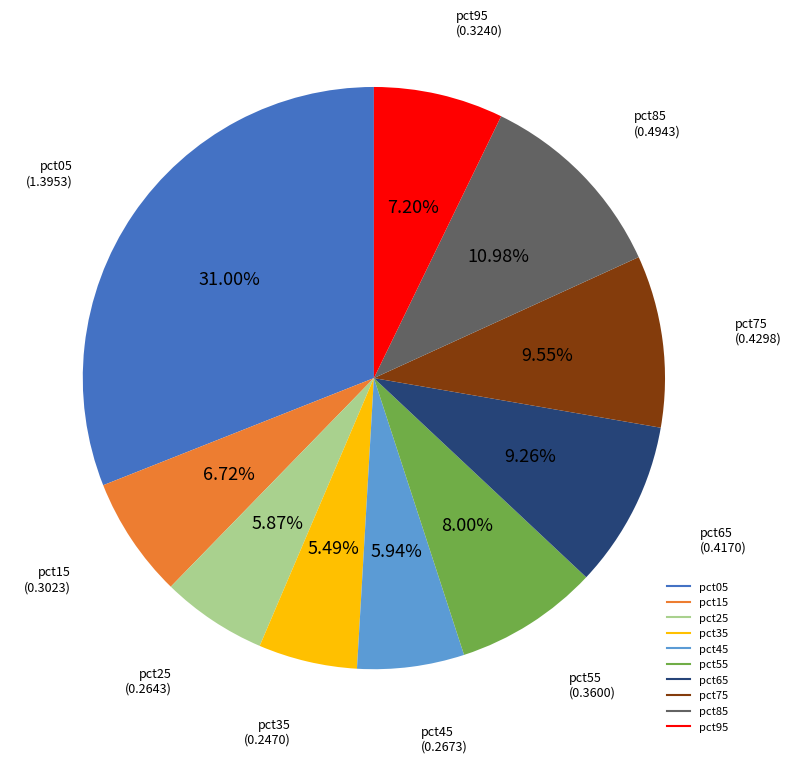

To the nearest percent, what is the difference between the largest and smallest slice percentages?

26%